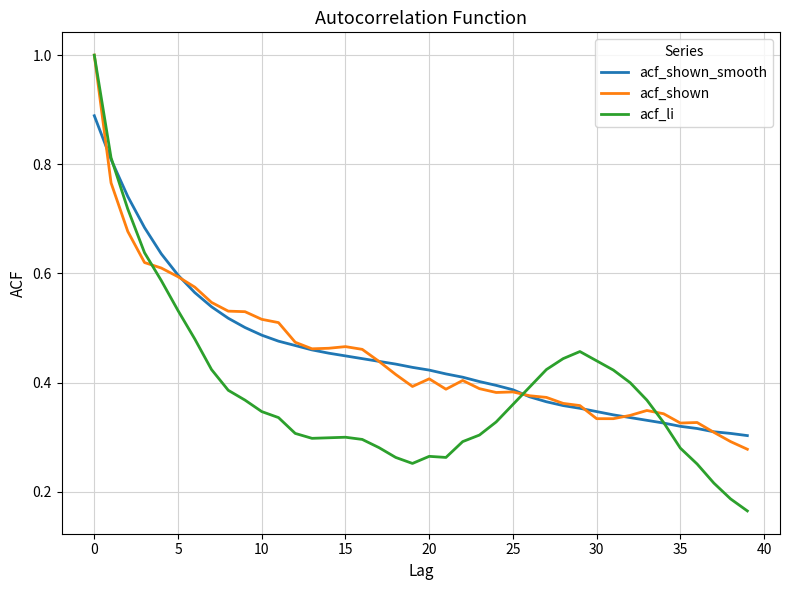

Which series has the largest range (max minus min)?

acf_li